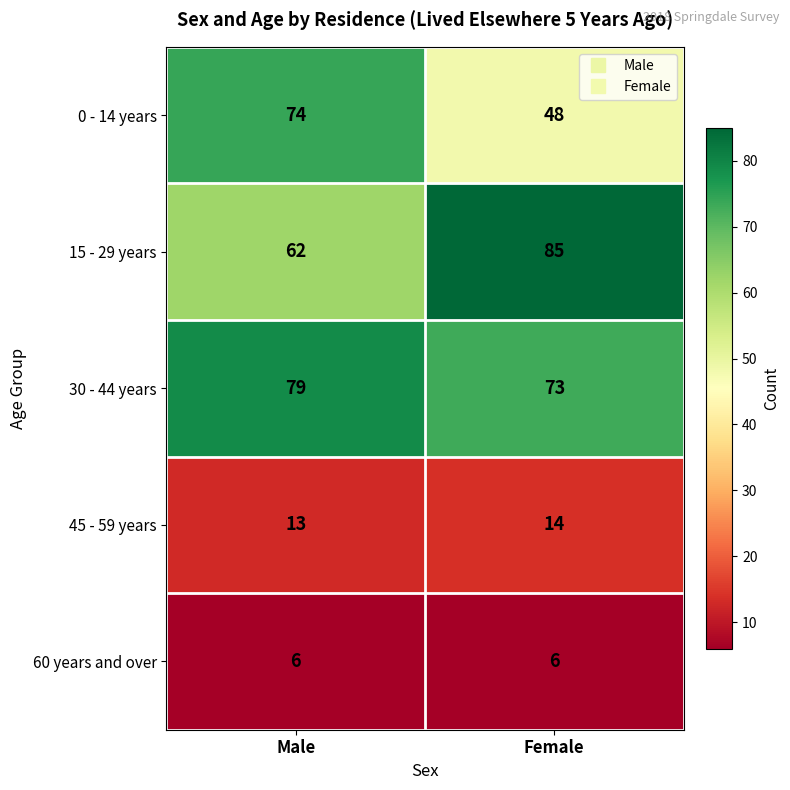

Between Male and Female, which series saw the biggest shift?

0 - 14 years